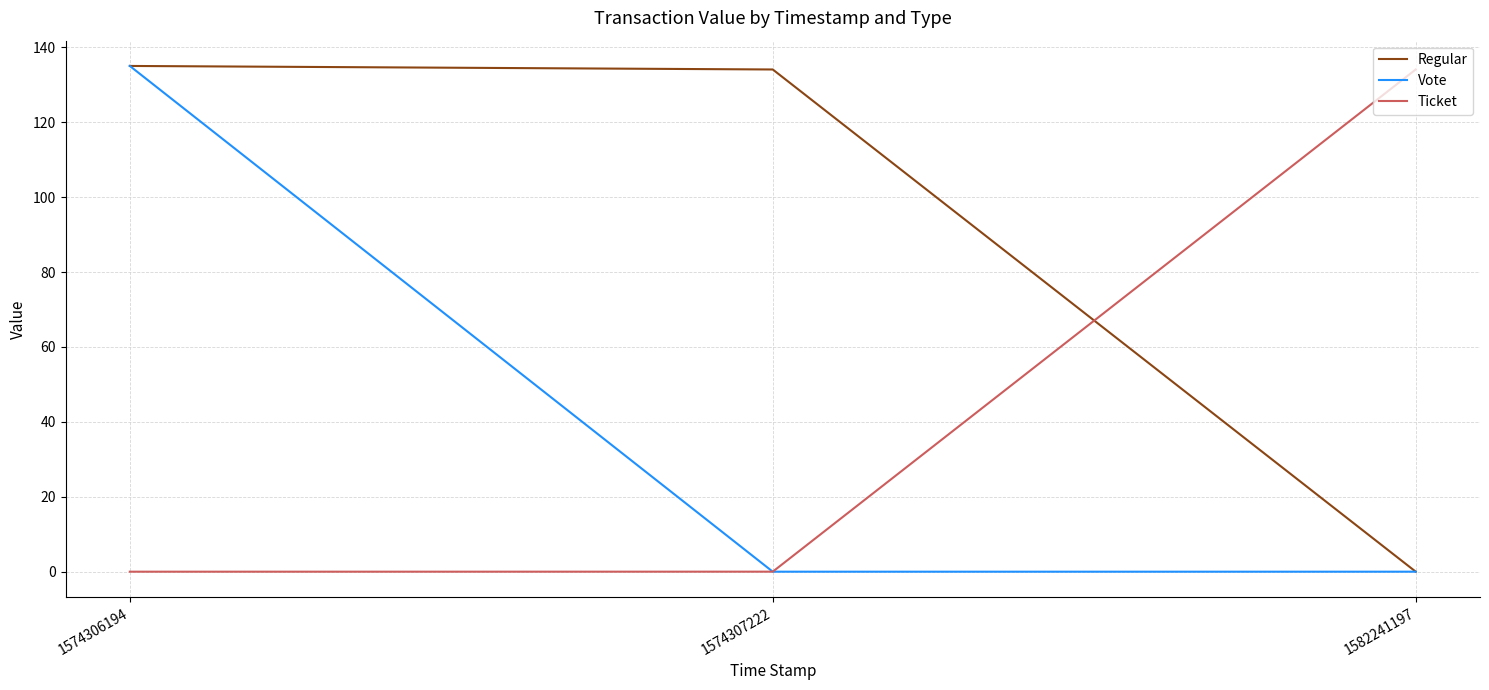

Which series changed the most between 1574306194 and 1574307222?

Vote